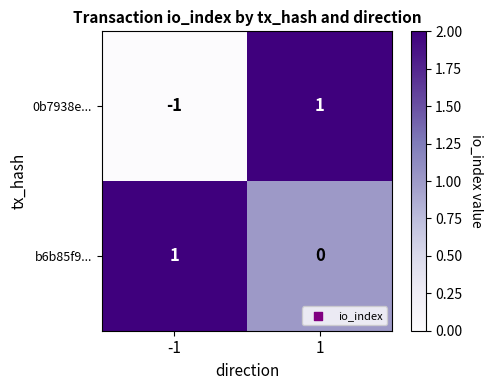

Is the value of 0b7938e... at -1 greater than the value of b6b85f9... at 1?

No